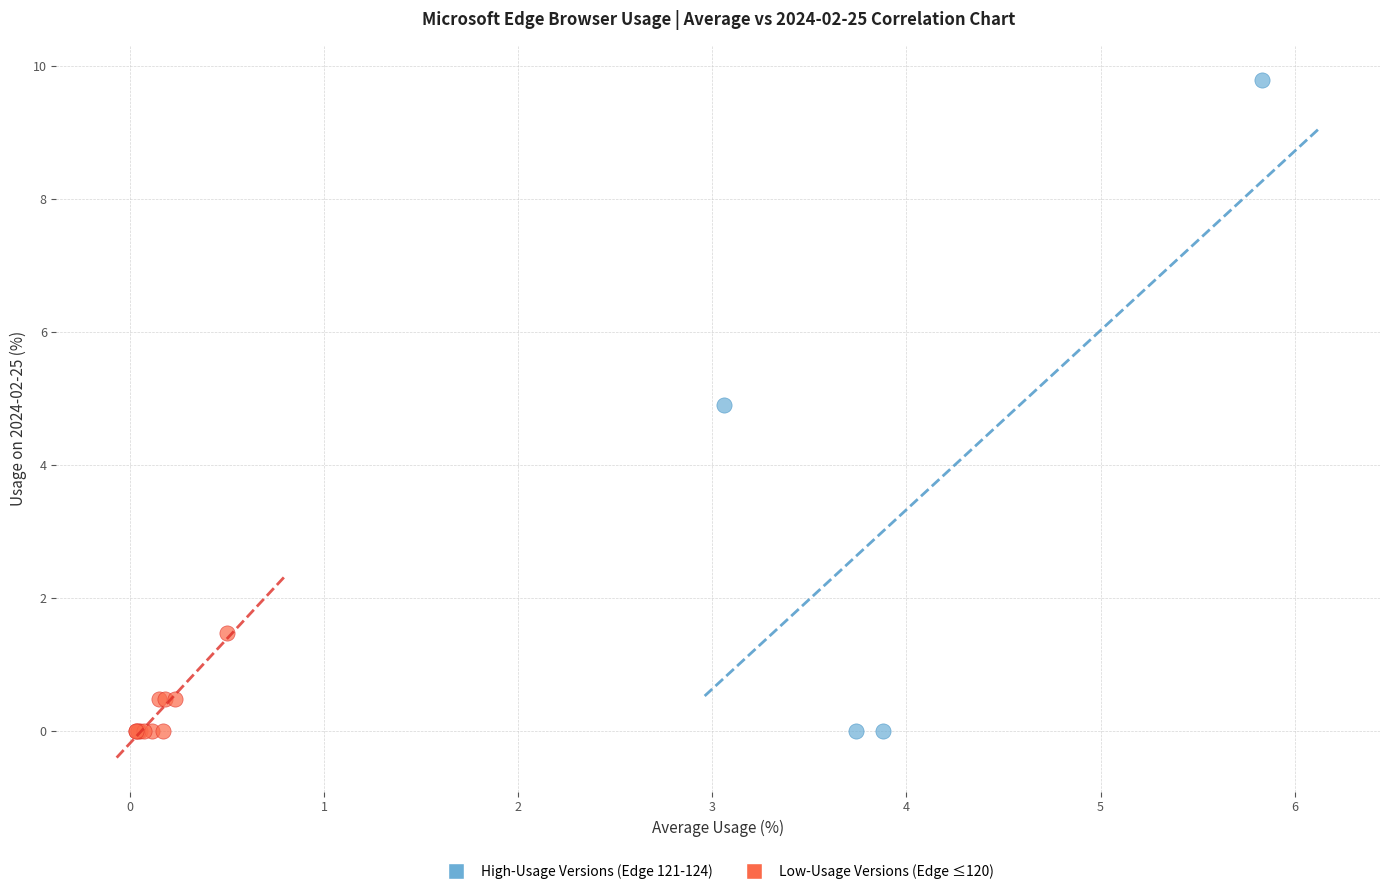

Which series contains the highest Y value?

High-Usage Versions (Edge 121-124)